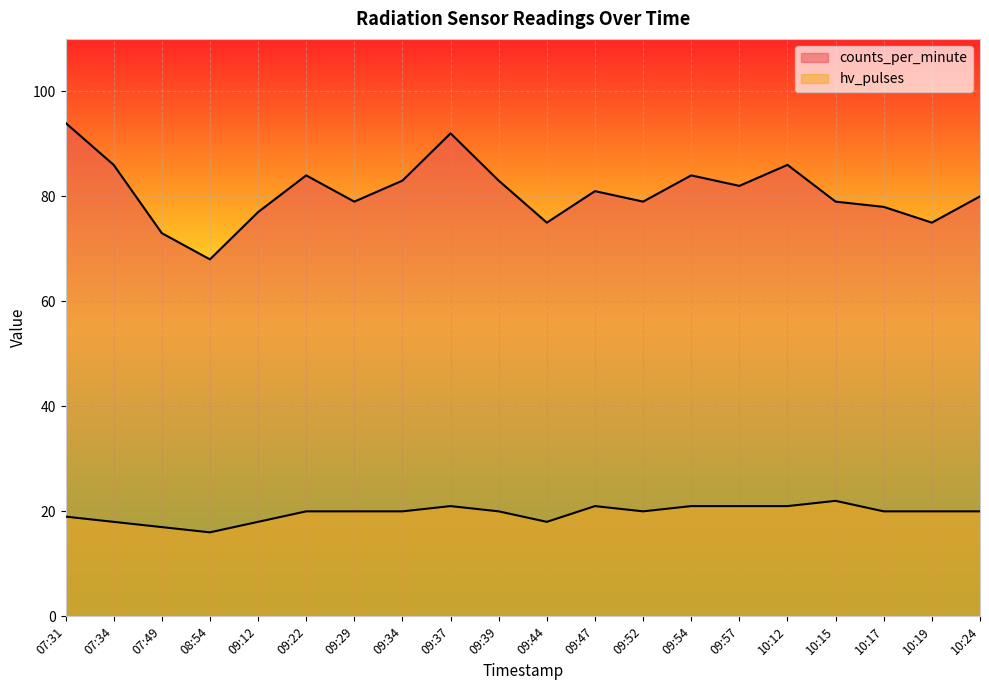

Reading left to right, extract all data points from this chart.

counts_per_minute: 94	86	73	68	77	84	79	83	92	83	75	81	79	84	82	86	79	78	75	80
hv_pulses: 19	18	17	16	18	20	20	20	21	20	18	21	20	21	21	21	22	20	20	20